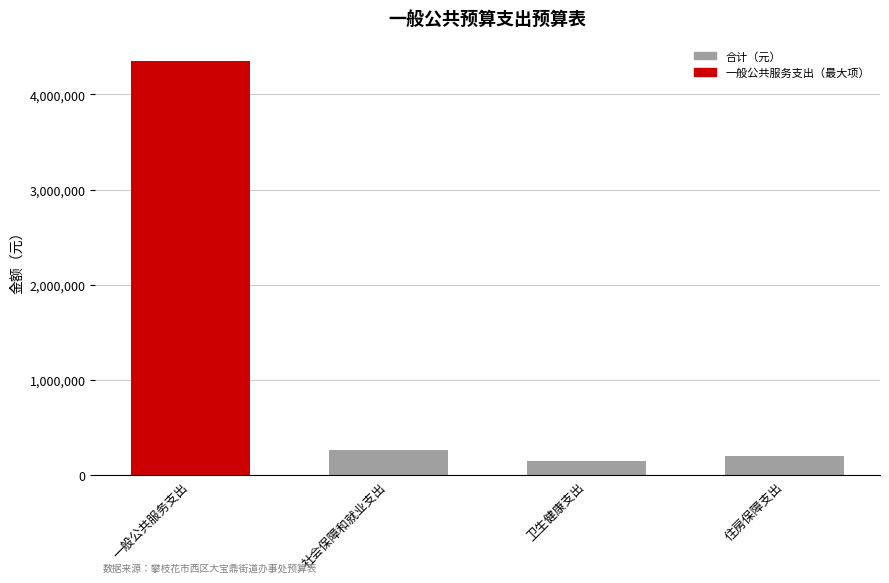

What position from the left is 住房保障支出?

4